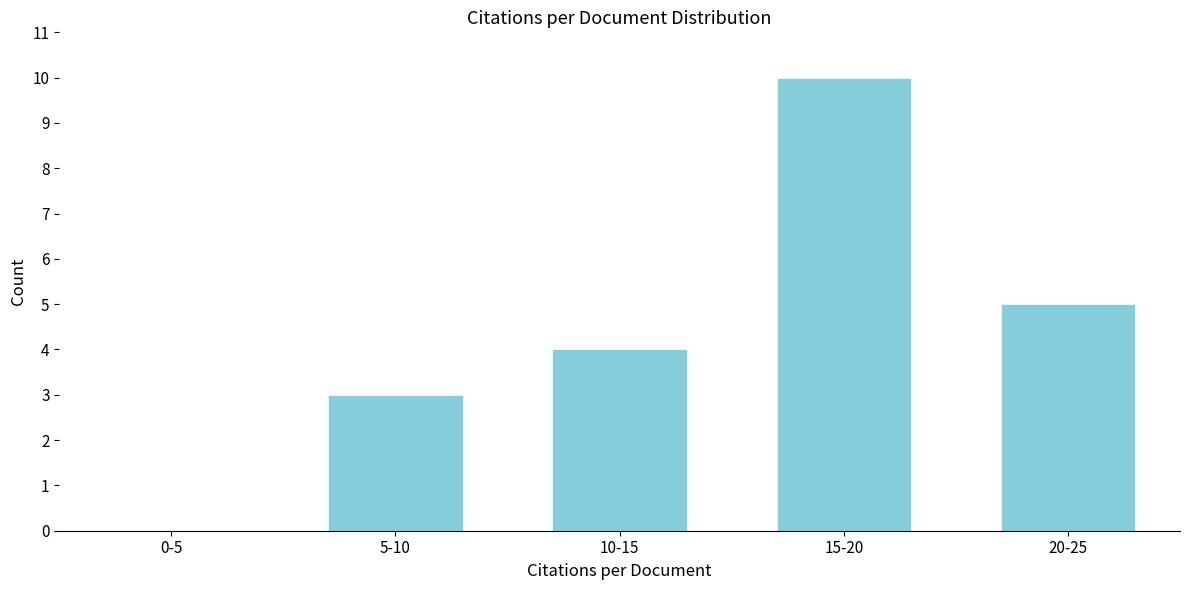

Reading right to left, list all the values displayed in this chart.

20-25=5	15-20=10	10-15=4	5-10=3	0-5=0